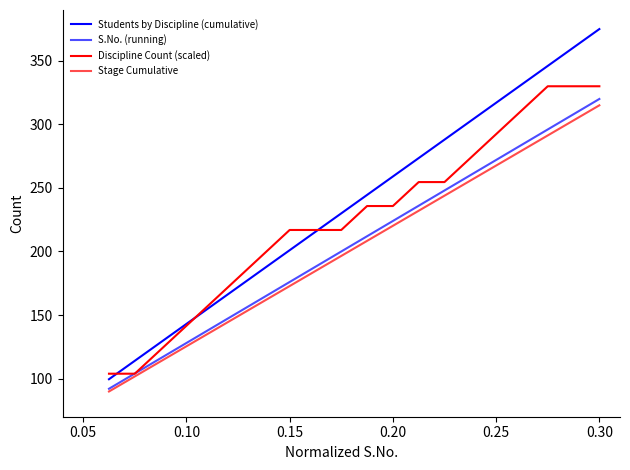

Reading left to right, what are all the values shown in this chart?

Students by Discipline (cumulative): 99.5	114.0	128.5	143.0	157.5	172.0	186.5	201.0	215.5	230.0	244.5	259.0	273.5	288.0	302.5	317.0	331.5	346.0	360.5	375.0
S.No. (running): 92.0	104.0	116.0	128.0	140.0	152.0	164.0	176.0	188.0	200.0	212.0	224.0	236.0	248.0	260.0	272.0	284.0	296.0	308.0	320.0
Discipline Count (scaled): 103.8	103.8	122.7	141.5	160.4	179.2	198.1	216.9	216.9	216.9	235.8	235.8	254.6	254.6	273.5	292.3	311.2	330.0	330.0	330.0
Stage Cumulative: 89.8	101.7	113.5	125.4	137.2	149.1	160.9	172.8	184.7	196.5	208.4	220.2	232.1	243.9	255.8	267.6	279.4	291.3	303.1	315.0